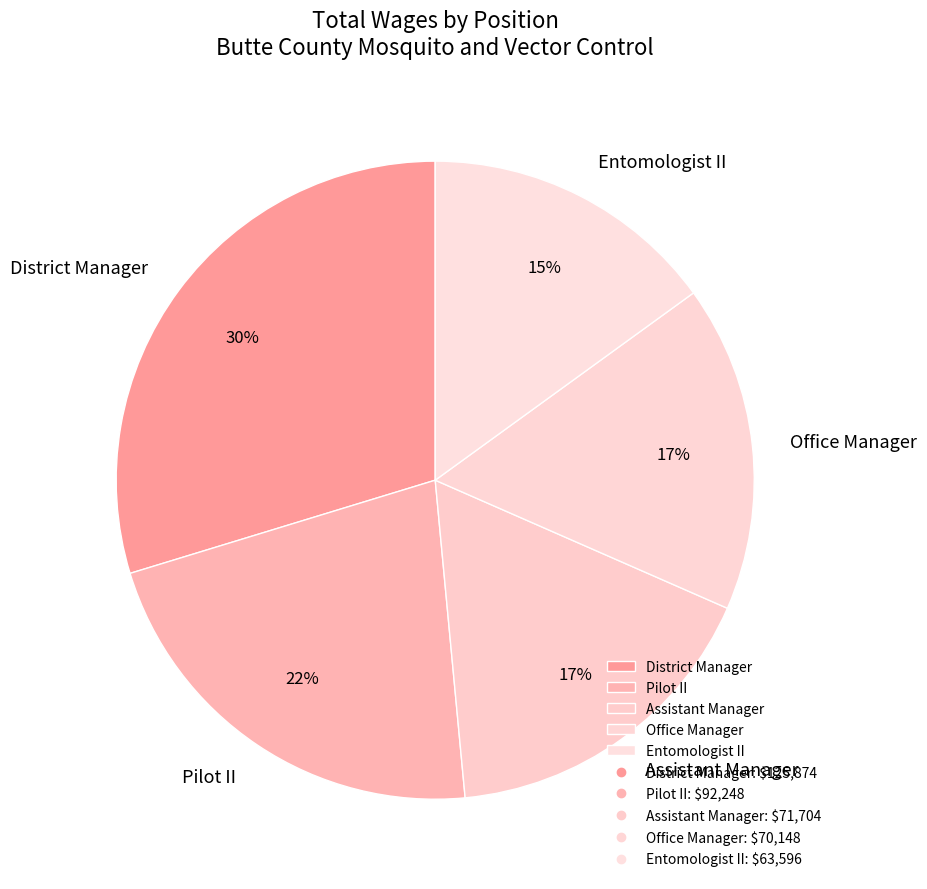

Combined, do Pilot II and District Manager account for over 50%?

Yes